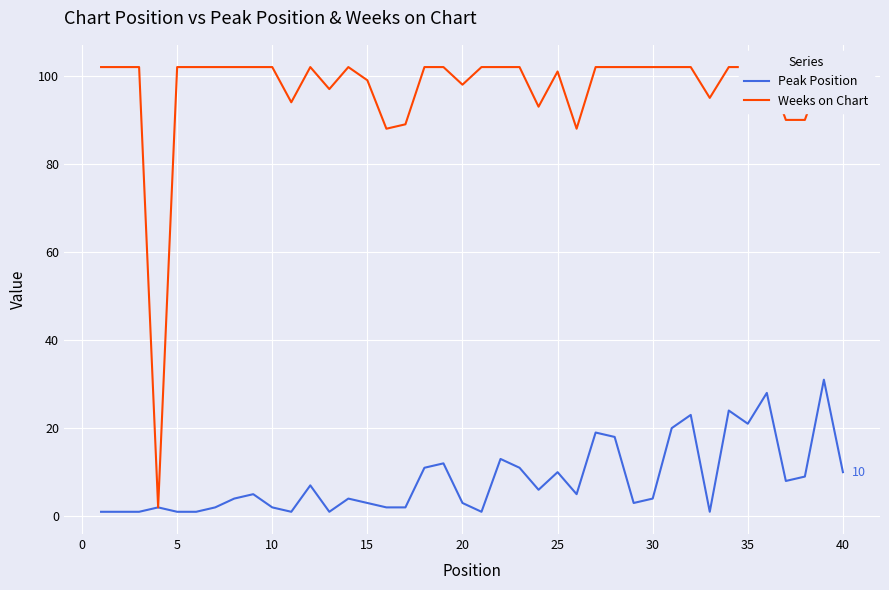

What is the value of the Weeks on Chart point at the 23rd from the left?

102